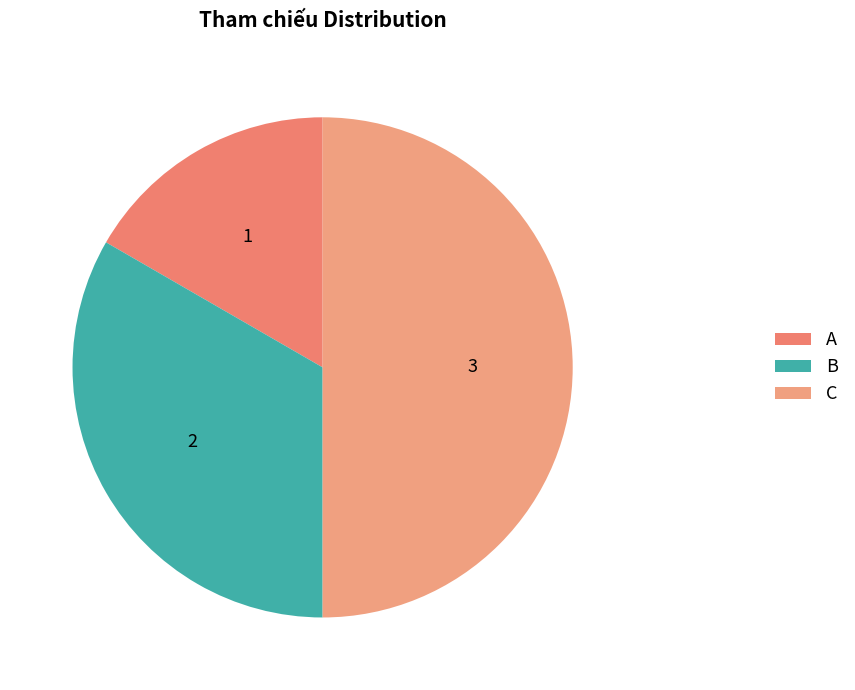

Count the number of slices in the pie.

3